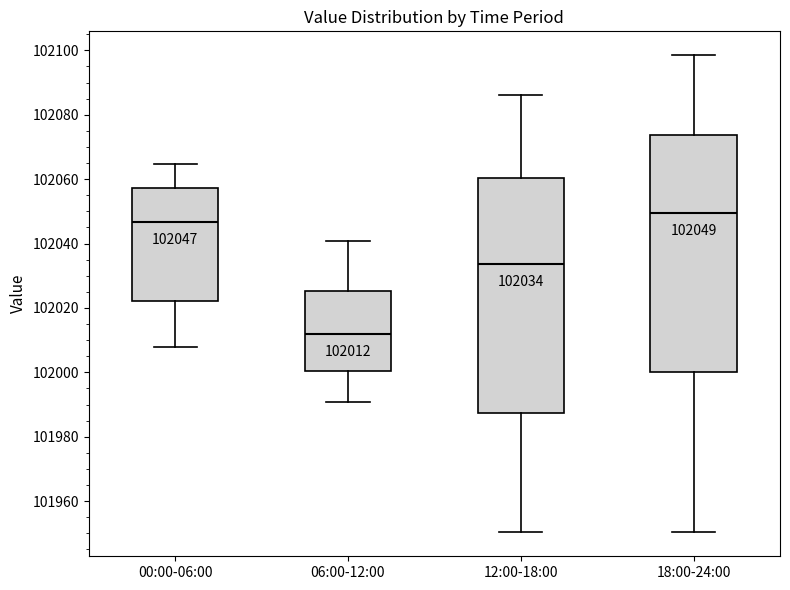

Which box's median line is the lowest?

06:00-12:00